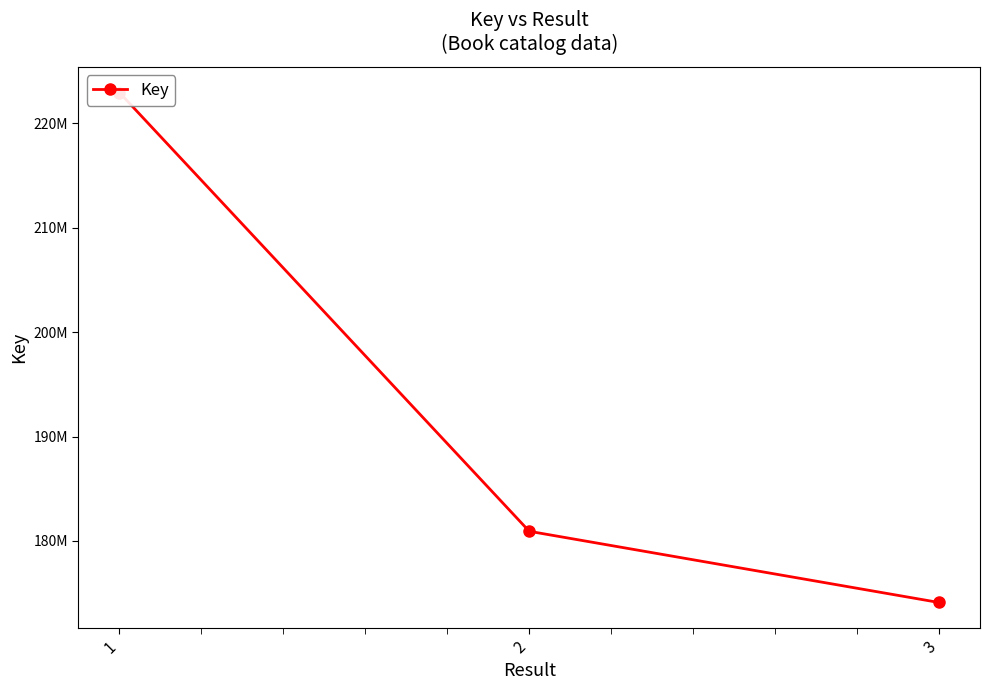

List the labels in order of value, smallest first.

3, 2, 1